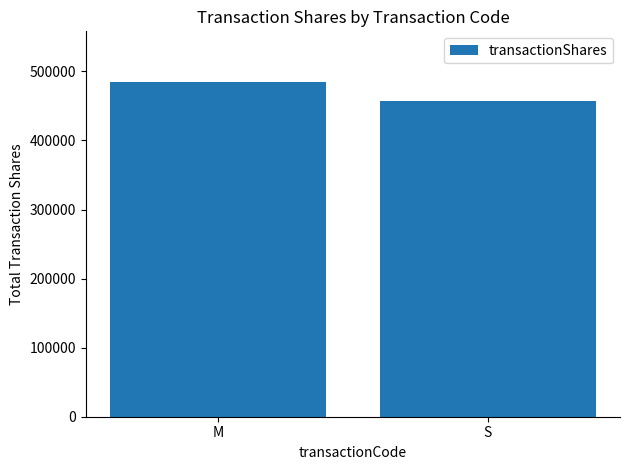

Reading left to right, extract all data points from this chart.

M=485214	S=457260